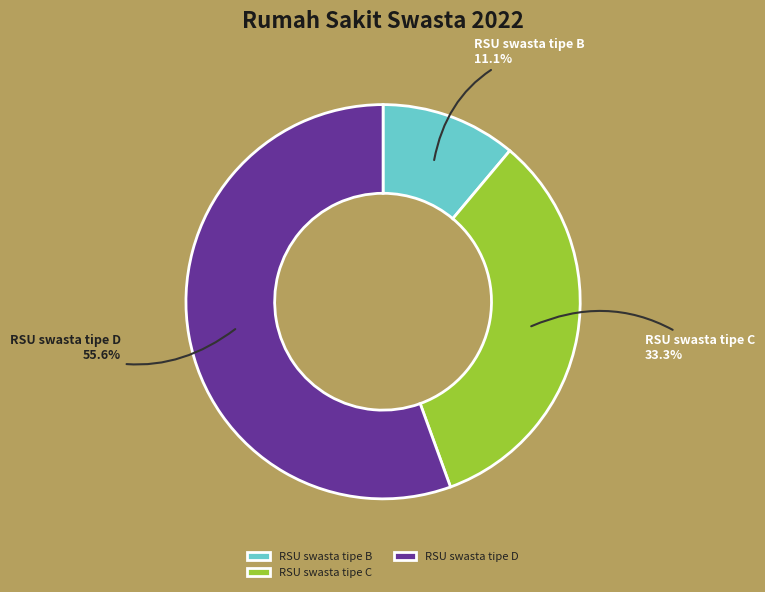

Rank the categories by value from highest to lowest.

RSU swasta tipe D, RSU swasta tipe C, RSU swasta tipe B